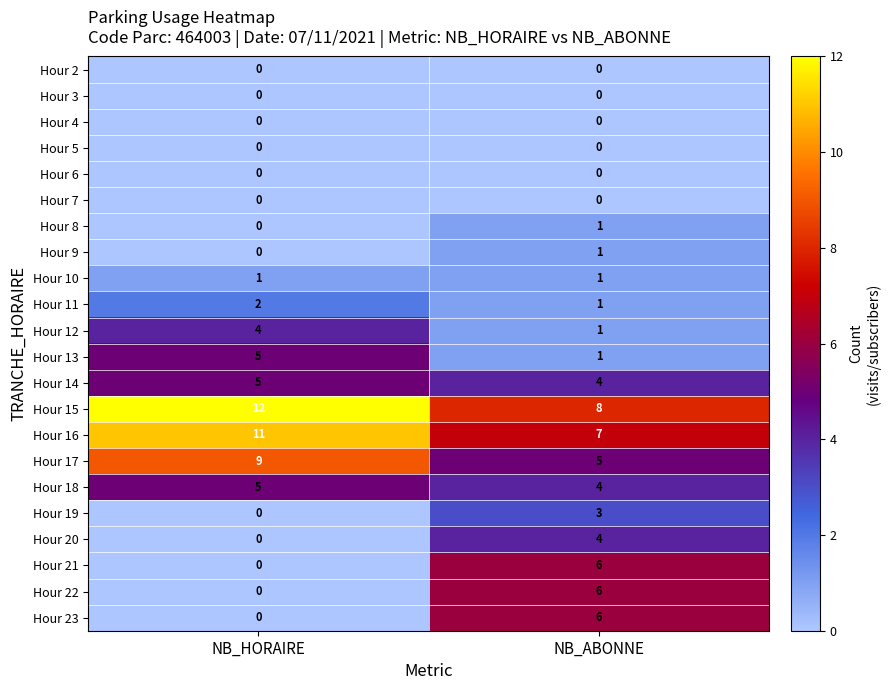

Rank the categories by Hour 14 value from highest to lowest.

NB_HORAIRE, NB_ABONNE